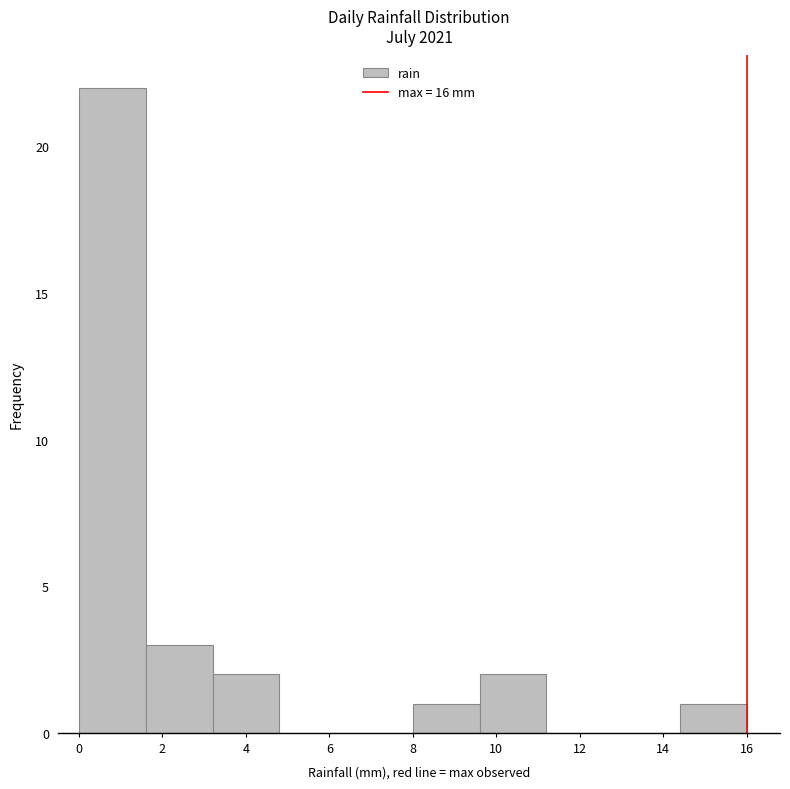

Reading left to right, list every bar in this chart as the range it spans on the x-axis followed by its height. The values are not printed on the chart, so give them approximately, as read against the axis.

0.0 to 1.6: 22
1.6 to 3.2: 3
3.2 to 4.8: 2
4.8 to 6.4: 0
6.4 to 8.0: 0
8.0 to 9.6: 1
9.6 to 11.2: 2
11.2 to 12.8: 0
12.8 to 14.4: 0
14.4 to 16.0: 1